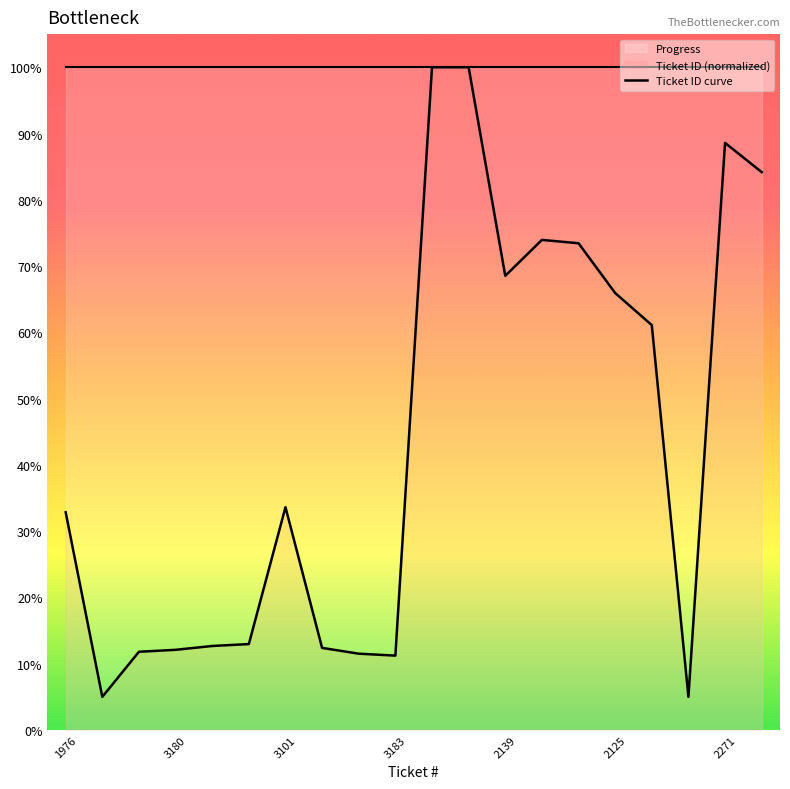

How many points are lower than both their immediate neighbors (excluding endpoints)?

4